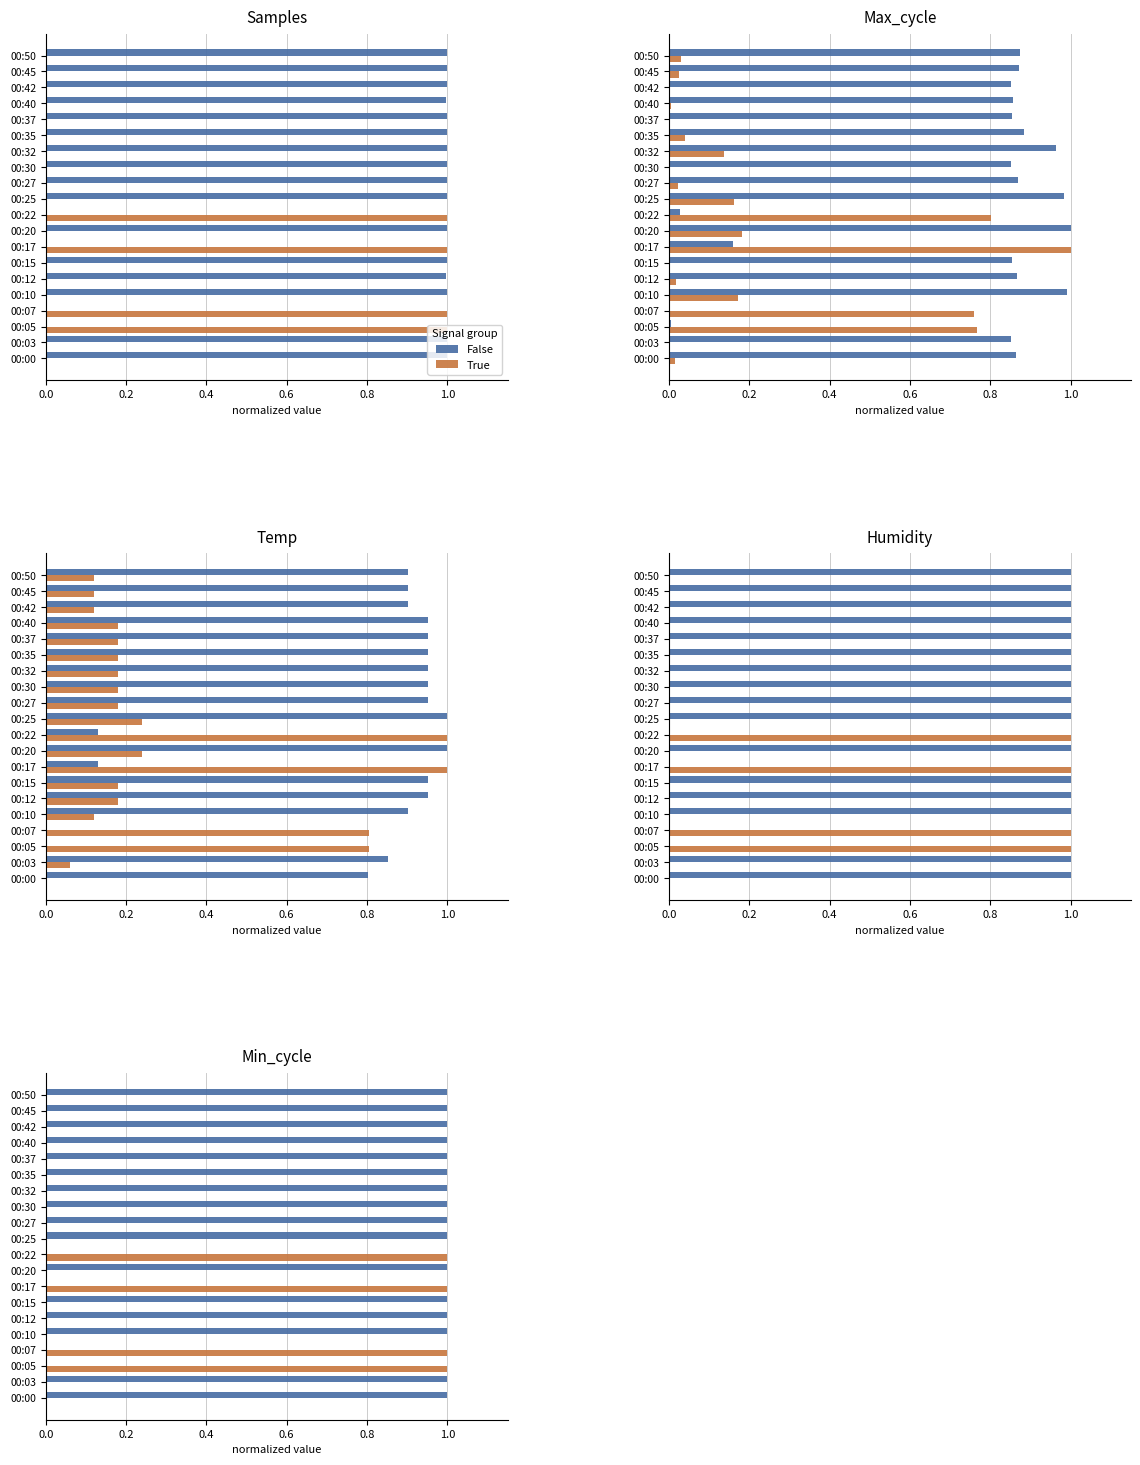

Which series has the largest total across all categories?

False